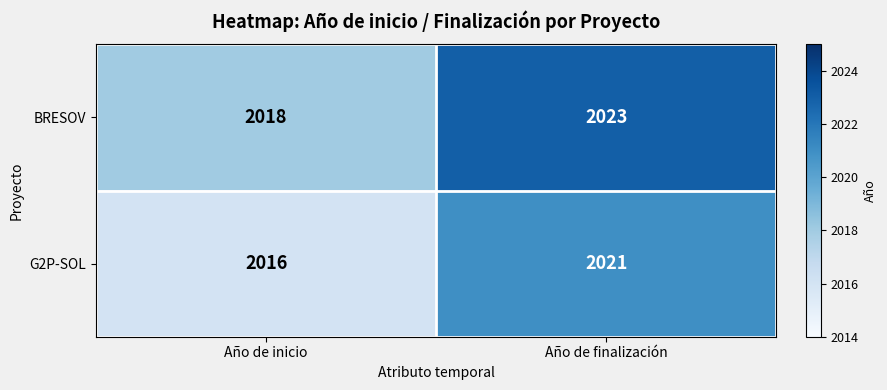

At which category is the sum across all series the highest?

Año de finalización